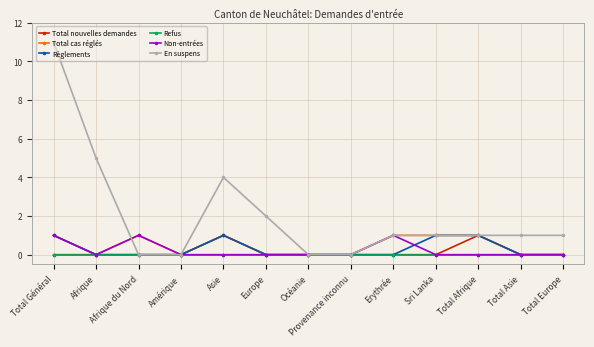

What is the difference between the maximum and minimum values in the Règlements series?

1